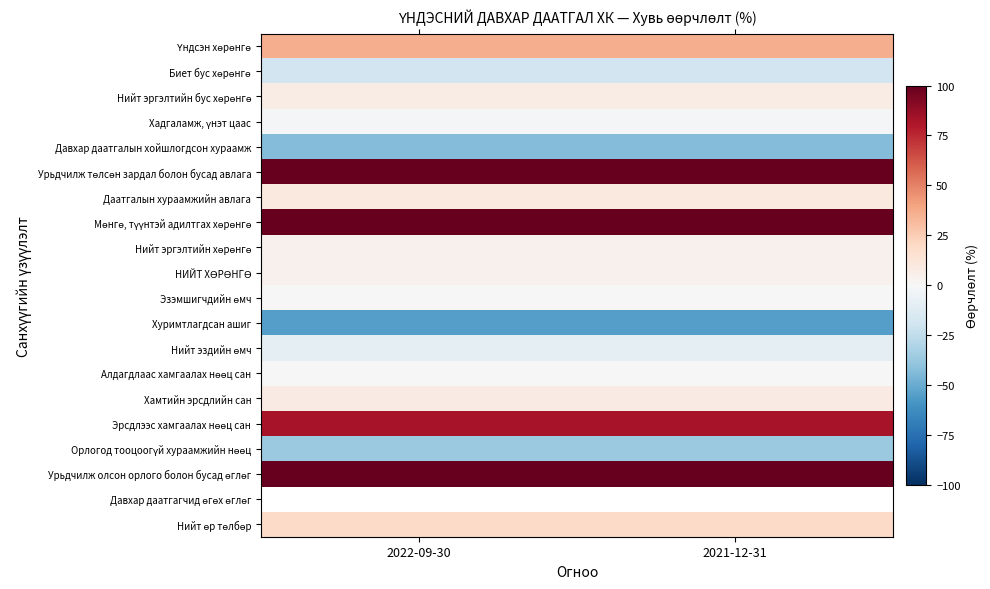

What is the difference between the highest and lowest values at 2021-12-31?

1140.6